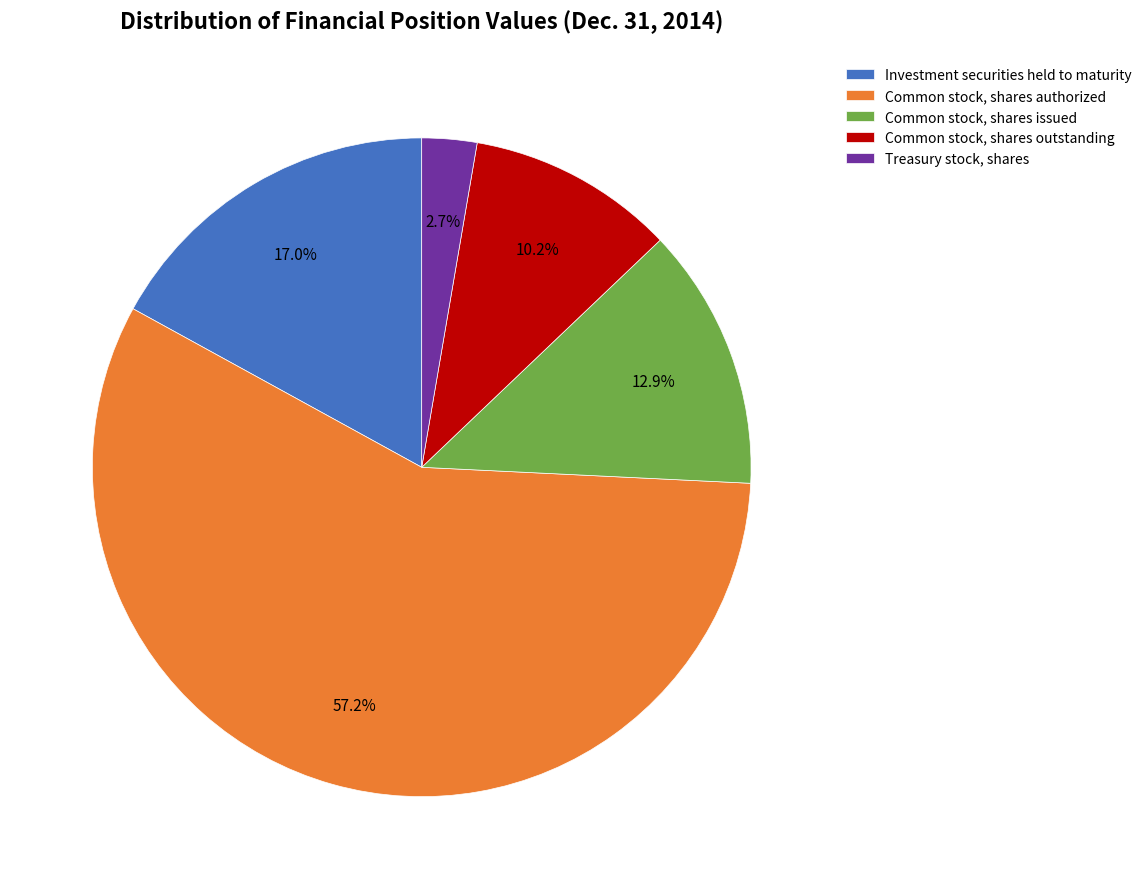

What percentage is NOT represented by Treasury stock, shares?

97.3%